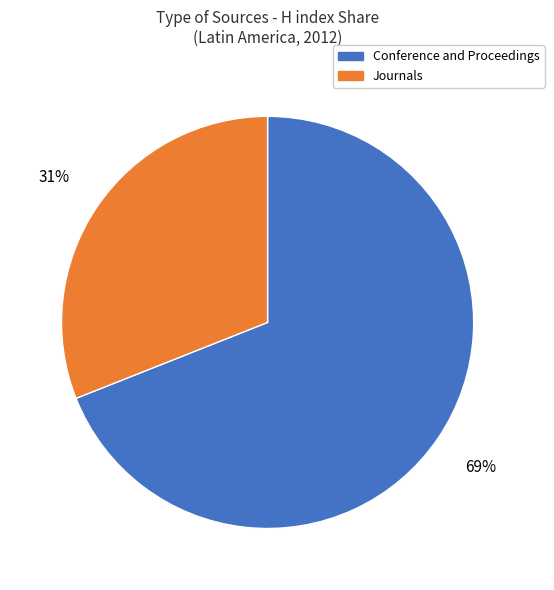

To the nearest percent, what is the average slice percentage?

50%